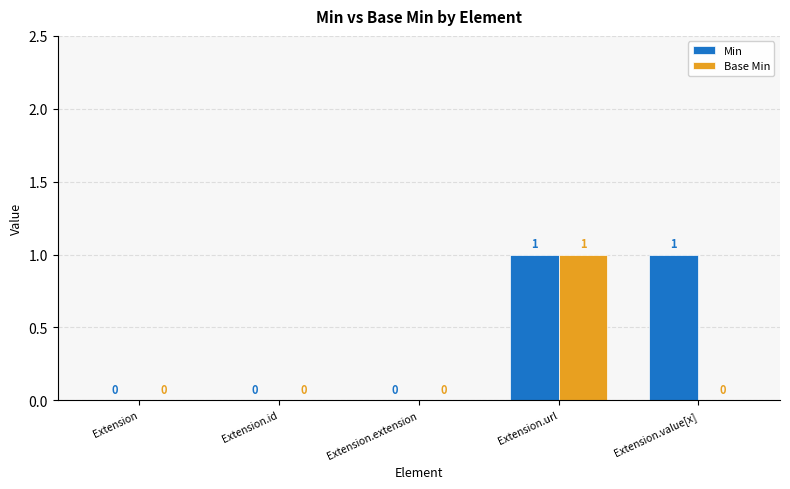

The value of Base Min at Extension.value[x] is 0. True or false?

True